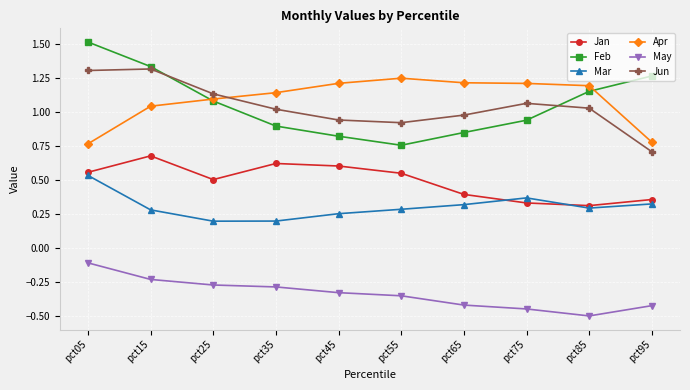

Is this an area chart (filled region under the line)?

No